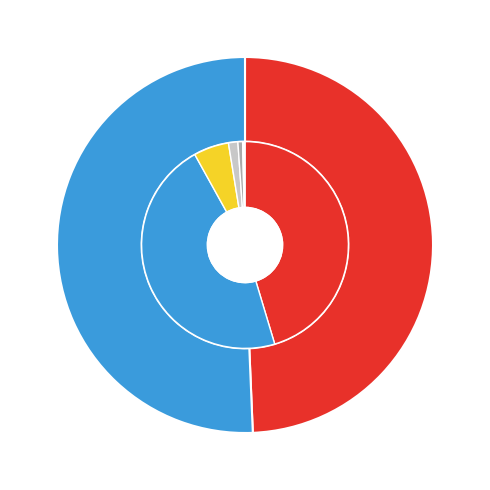

The Attempt 2 slice represents 58% of the pie. True or false?

False